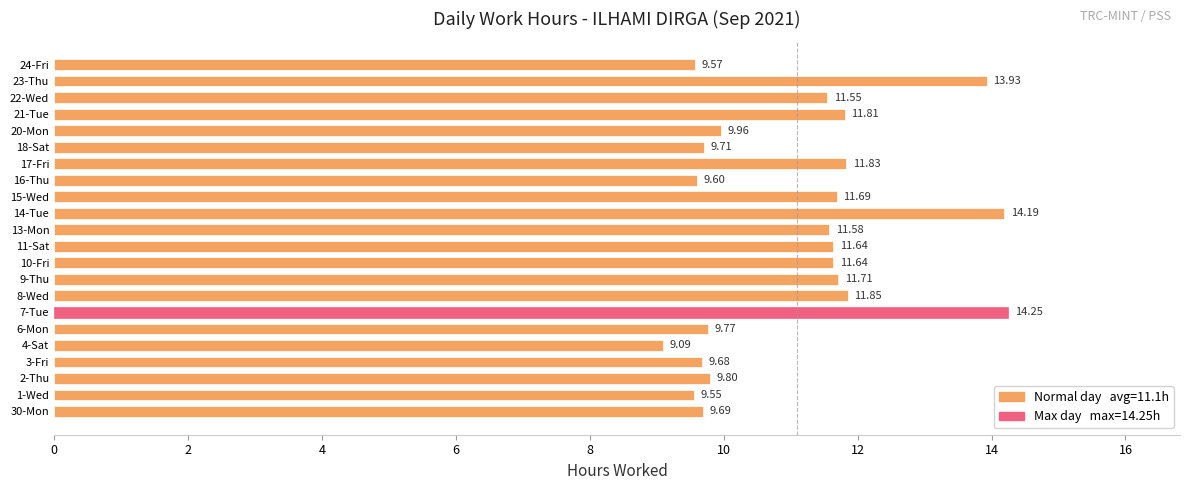

Which has a higher value, 18-Sat or 14-Tue?

14-Tue